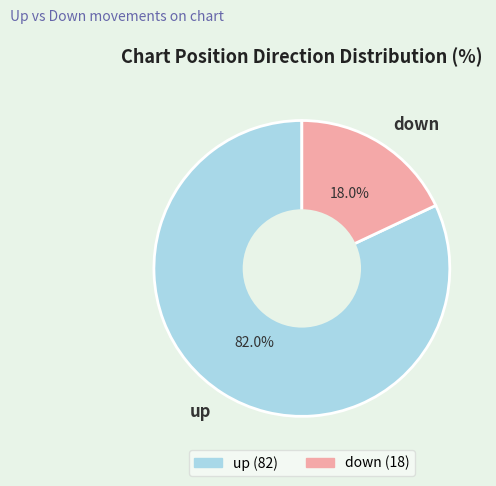

Rank the categories by value from lowest to highest.

down, up